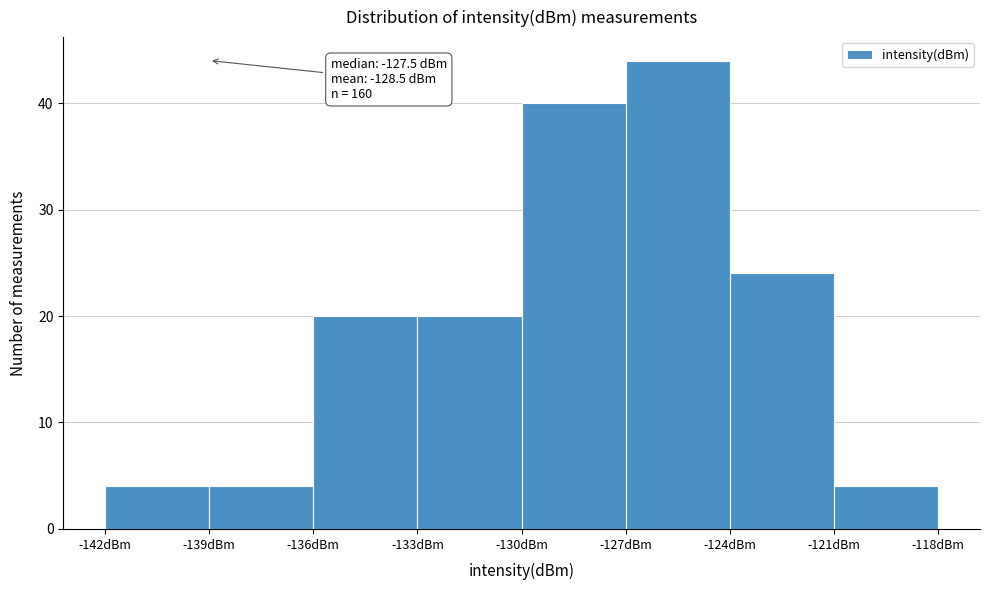

Which range on the x-axis has the tallest bar?

-127 to -124